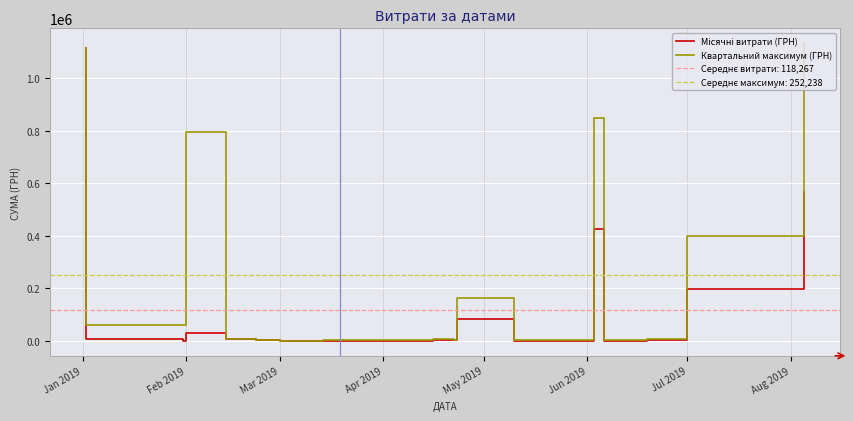

At which category does Квартальний максимум (ГРН) reach its first local valley?

Mar 2019